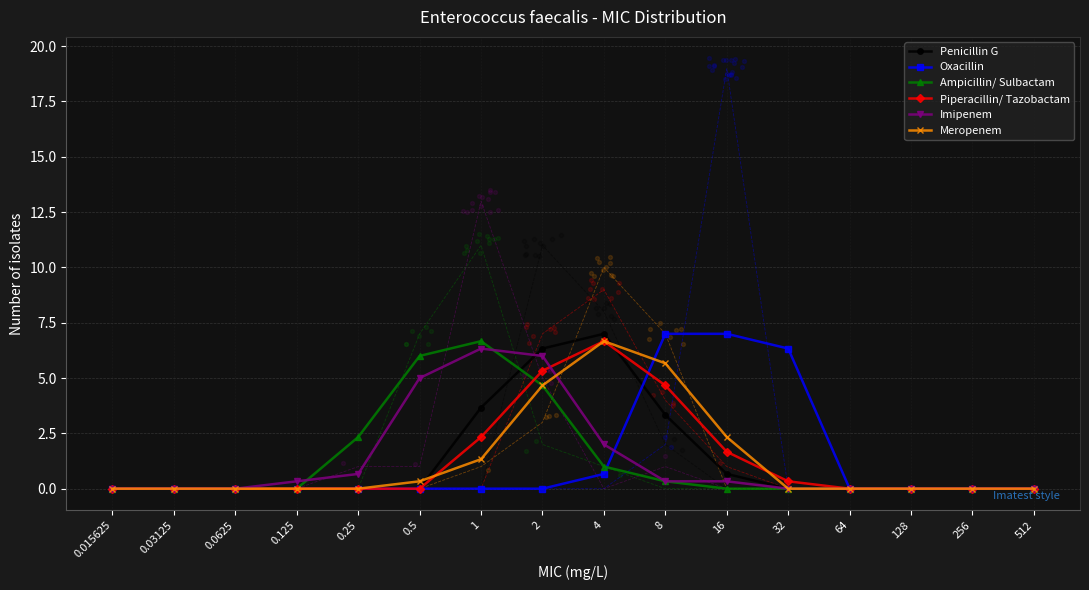

Which series has the largest total across all categories?

Penicillin G